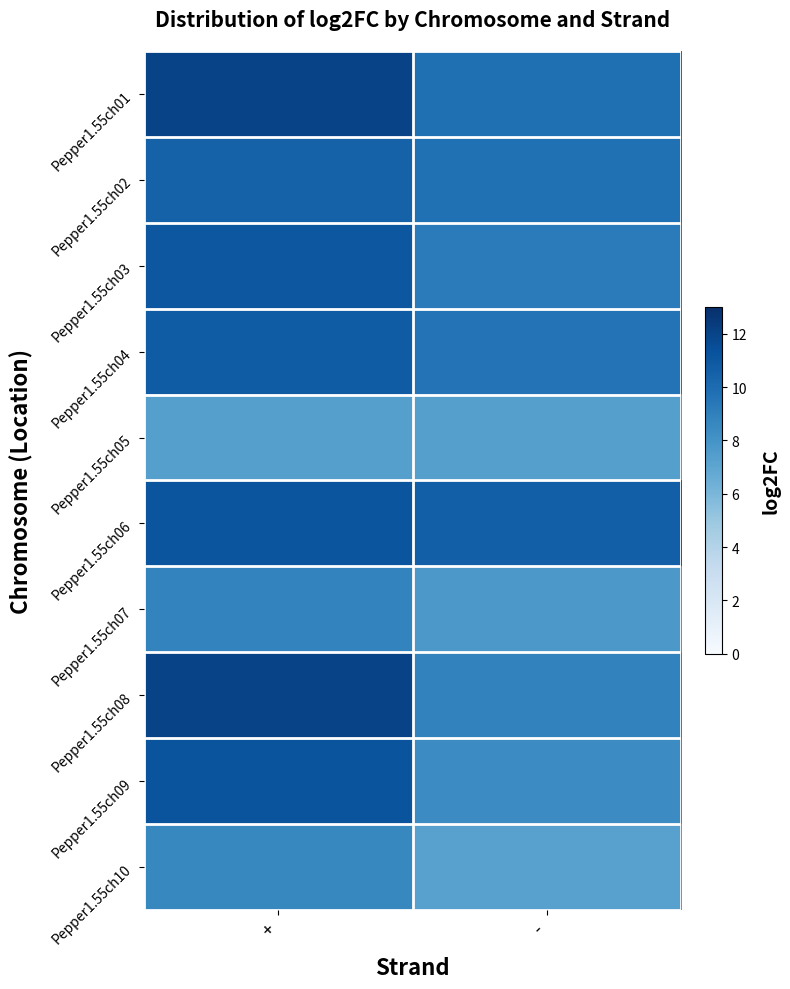

At which category does the chart reach its minimum across all series?

-